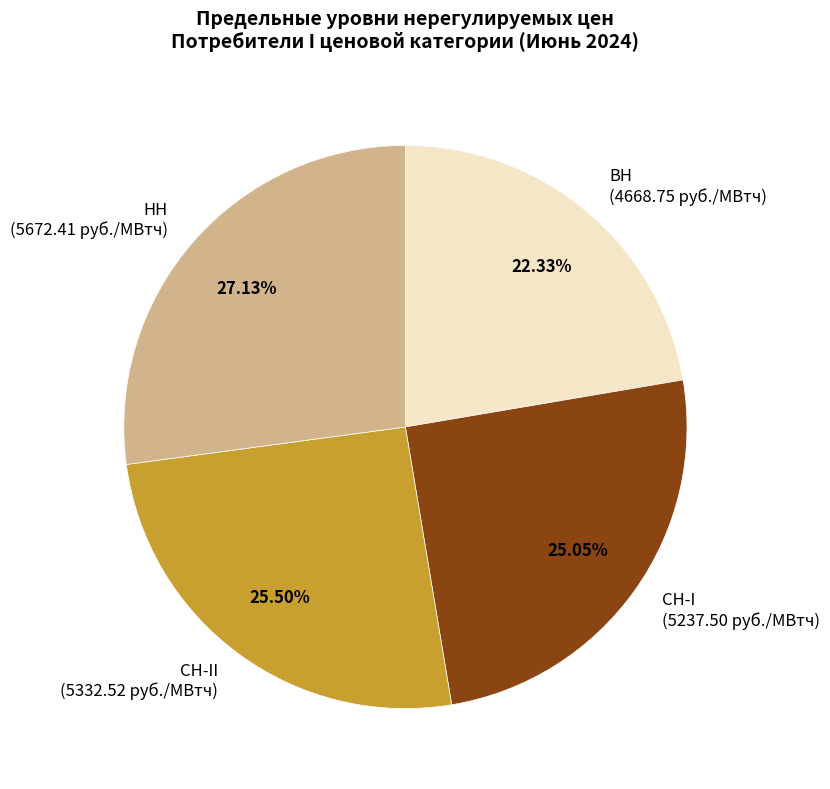

Count the number of slices in the pie.

4